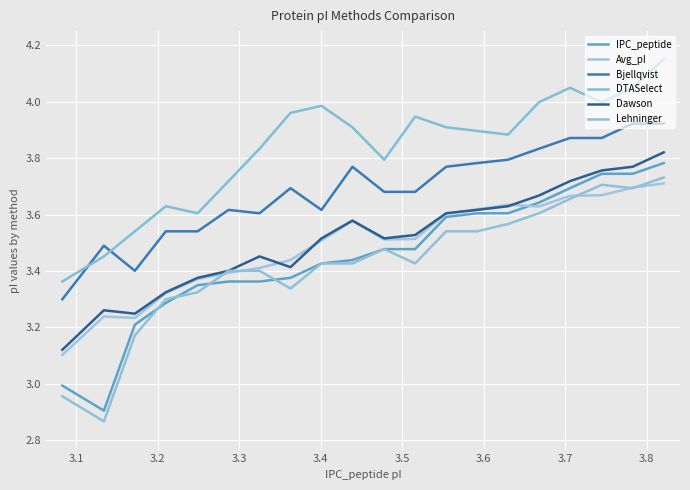

How many lines are shown in the chart?

6